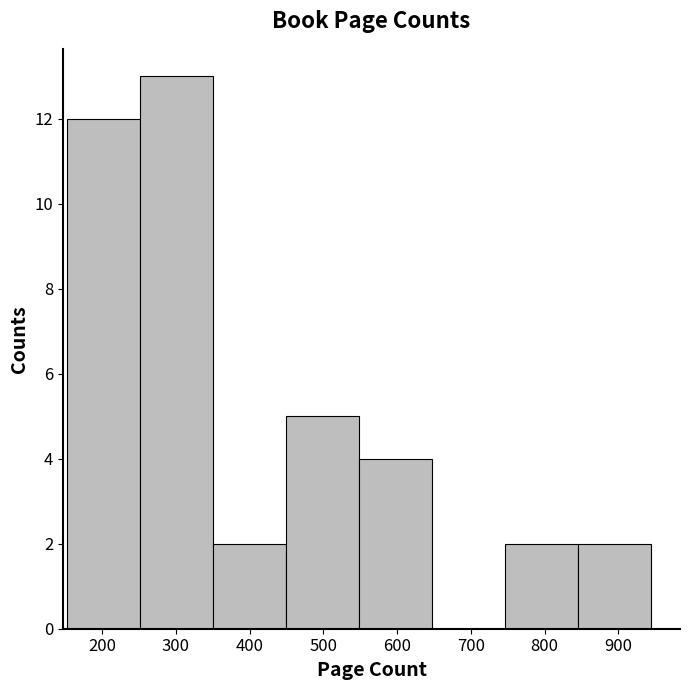

How tall is the bar that spans 746 to 845 on the x-axis? Neither the bar edges nor the heights are printed on the chart, so give them approximately, as read against the axes.

2